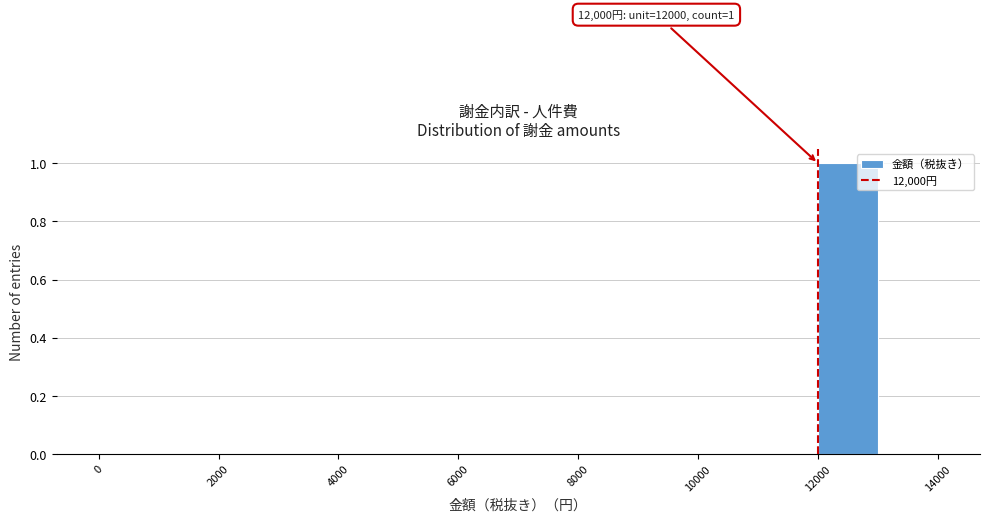

Which range on the x-axis has the tallest bar?

12000 to 13000